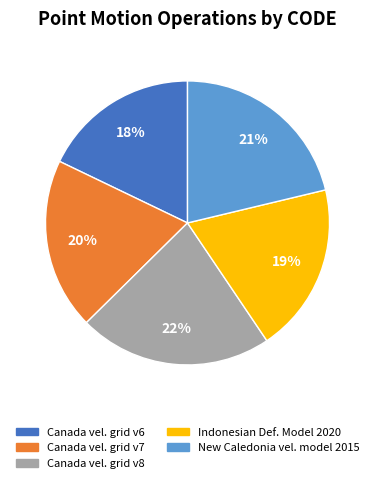

Is there any slice that represents more than half of the pie?

No